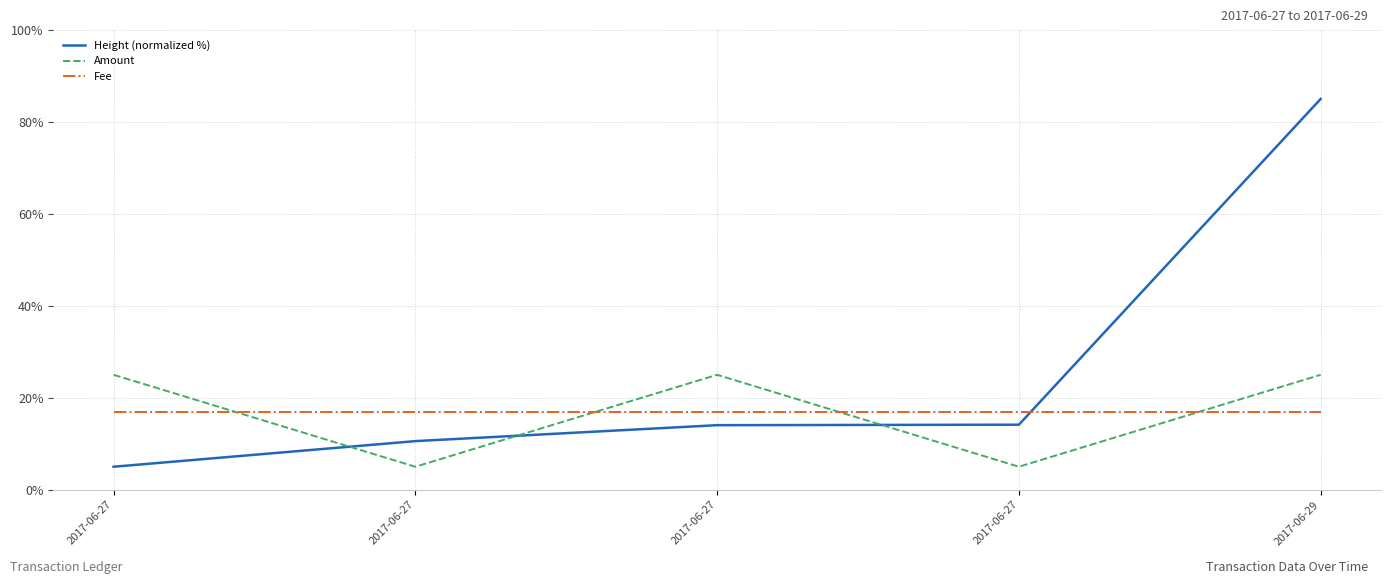

Which label corresponds to the smallest value in the chart?

2017-06-27